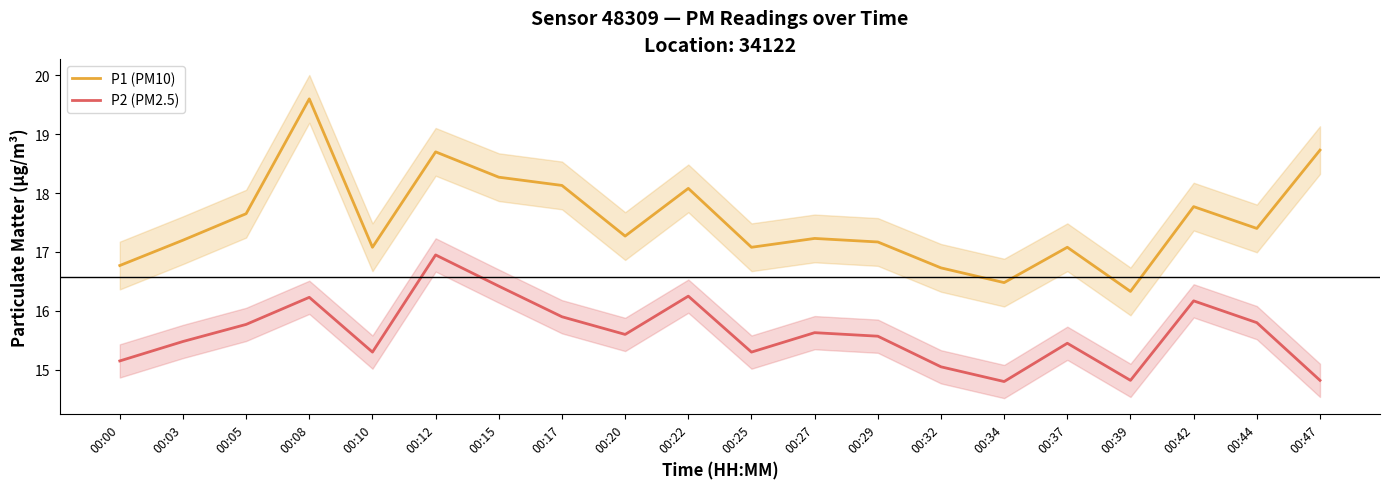

Reading left to right, what are all the values shown in this chart?

P1 (PM10): 16.8	17.2	17.6	19.6	17.1	18.7	18.3	18.1	17.3	18.1	17.1	17.2	17.2	16.7	16.5	17.1	16.3	17.8	17.4	18.7
P2 (PM2.5): 15.2	15.5	15.8	16.2	15.3	16.9	16.4	15.9	15.6	16.2	15.3	15.6	15.6	15.1	14.8	15.4	14.8	16.2	15.8	14.8